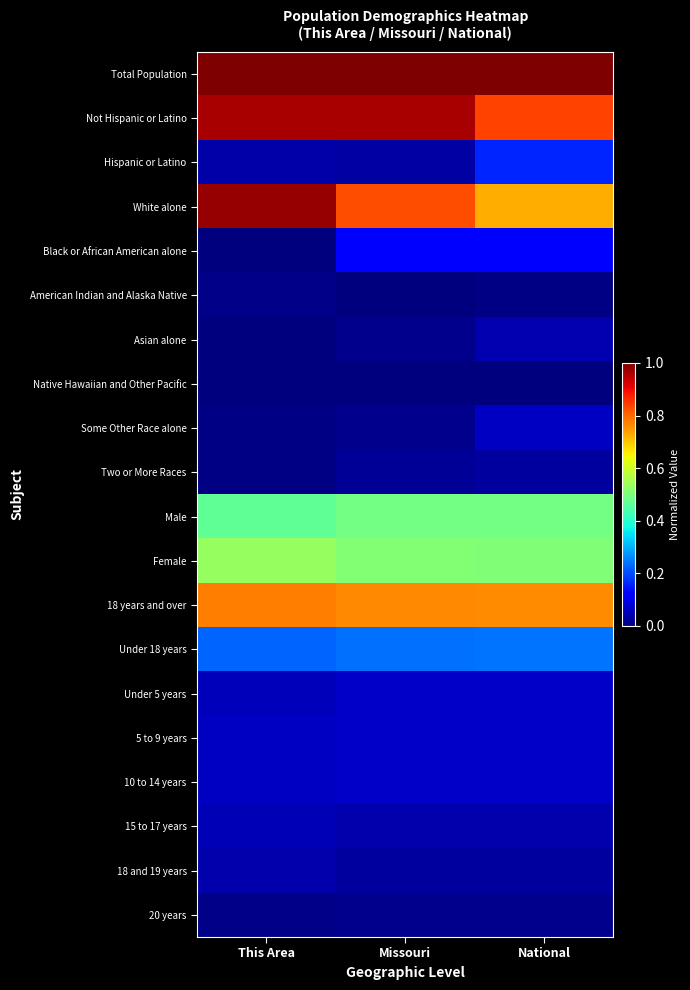

Reading left to right, extract all data points from this chart.

Total Population: This Area=1.0	Missouri=1.0	National=1.0
Not Hispanic or Latino: This Area=1.0	Missouri=1.0	National=0.8
Hispanic or Latino: This Area=0.0	Missouri=0.0	National=0.2
White alone: This Area=1.0	Missouri=0.8	National=0.7
Black or African American alone: This Area=0.0	Missouri=0.1	National=0.1
American Indian and Alaska Native: This Area=0.0	Missouri=0.0	National=0.0
Asian alone: This Area=0.0	Missouri=0.0	National=0.0
Native Hawaiian and Other Pacific: This Area=0.0	Missouri=0.0	National=0.0
Some Other Race alone: This Area=0.0	Missouri=0.0	National=0.1
Two or More Races: This Area=0.0	Missouri=0.0	National=0.0
Male: This Area=0.5	Missouri=0.5	National=0.5
Female: This Area=0.5	Missouri=0.5	National=0.5
18 years and over: This Area=0.8	Missouri=0.8	National=0.8
Under 18 years: This Area=0.2	Missouri=0.2	National=0.2
Under 5 years: This Area=0.1	Missouri=0.1	National=0.1
5 to 9 years: This Area=0.1	Missouri=0.1	National=0.1
10 to 14 years: This Area=0.1	Missouri=0.1	National=0.1
15 to 17 years: This Area=0.1	Missouri=0.0	National=0.0
18 and 19 years: This Area=0.0	Missouri=0.0	National=0.0
20 years: This Area=0.0	Missouri=0.0	National=0.0